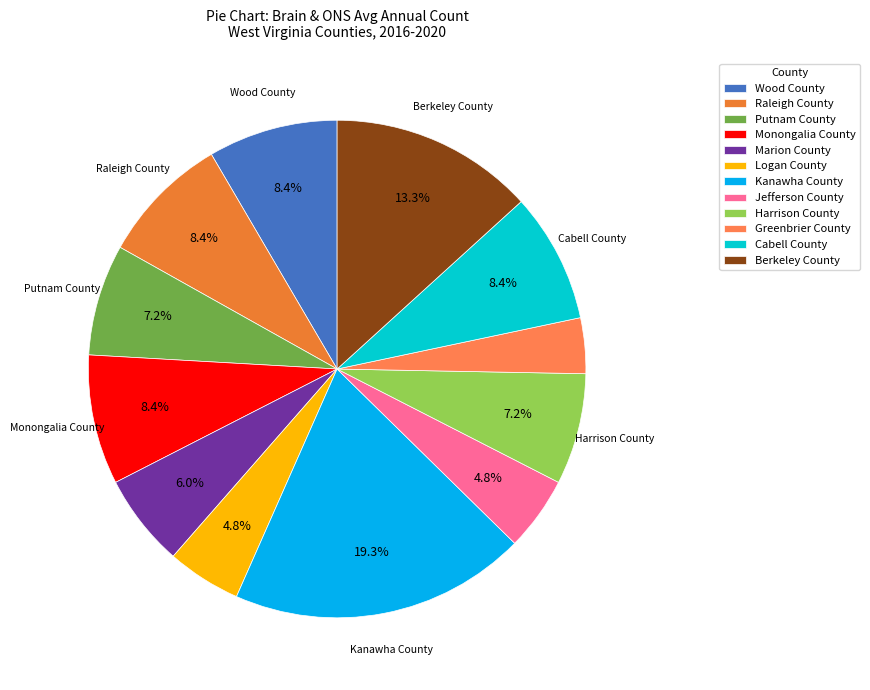

What is the smallest slice in the pie chart?

Greenbrier County